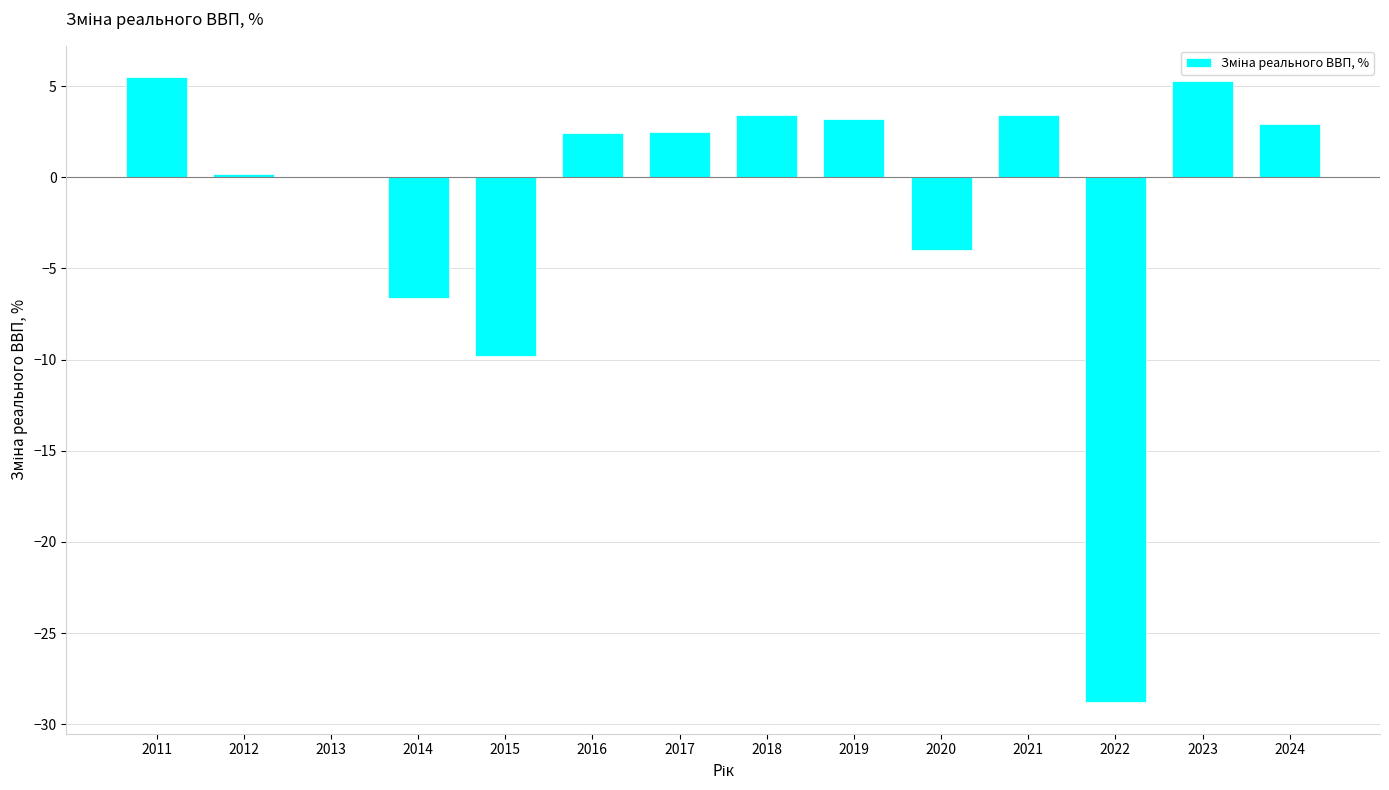

What is the sum of the values at 2011 and 2020?

1.5